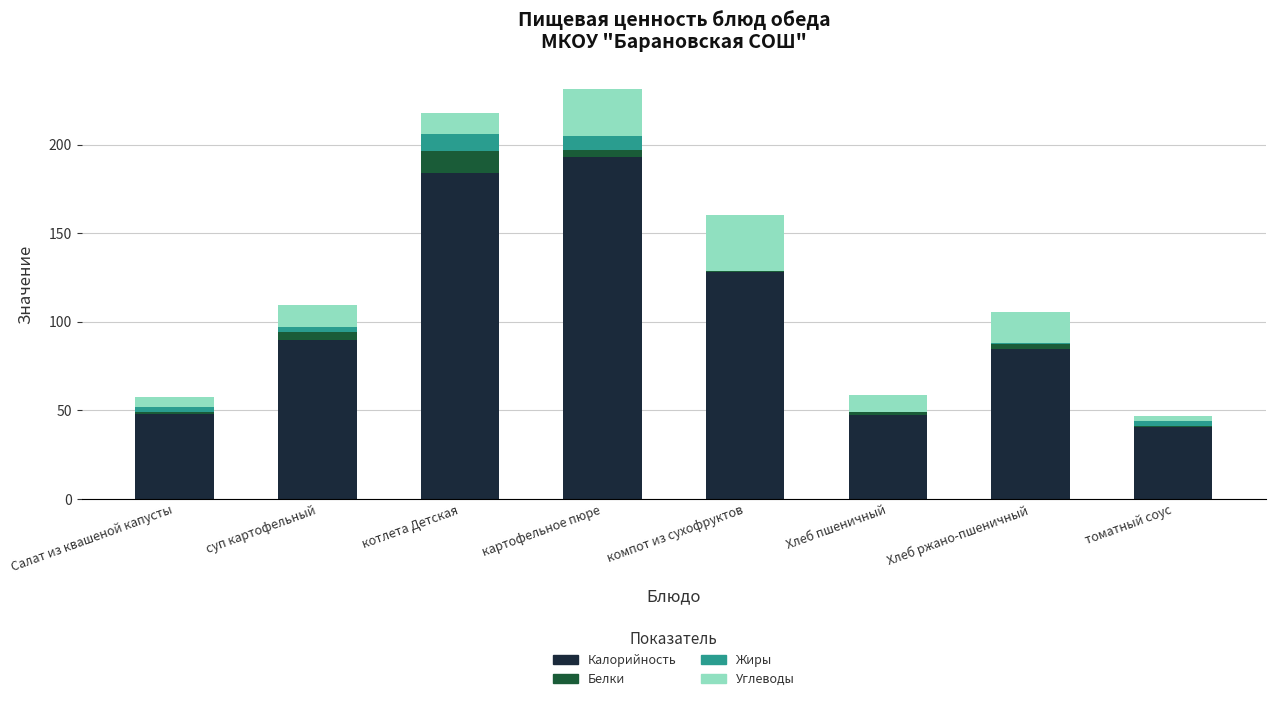

What is the sum of all Калорийность values?

814.8